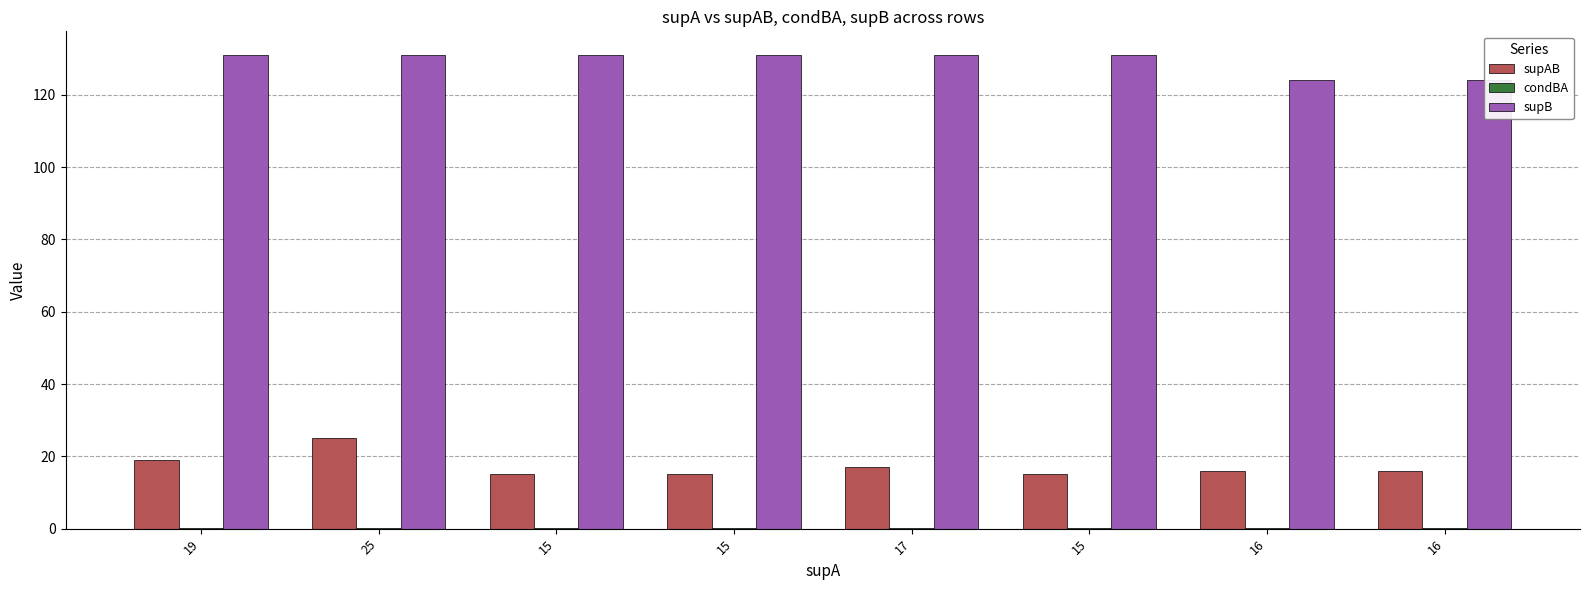

True or false: condBA has a value of 0.2 at 15.

False